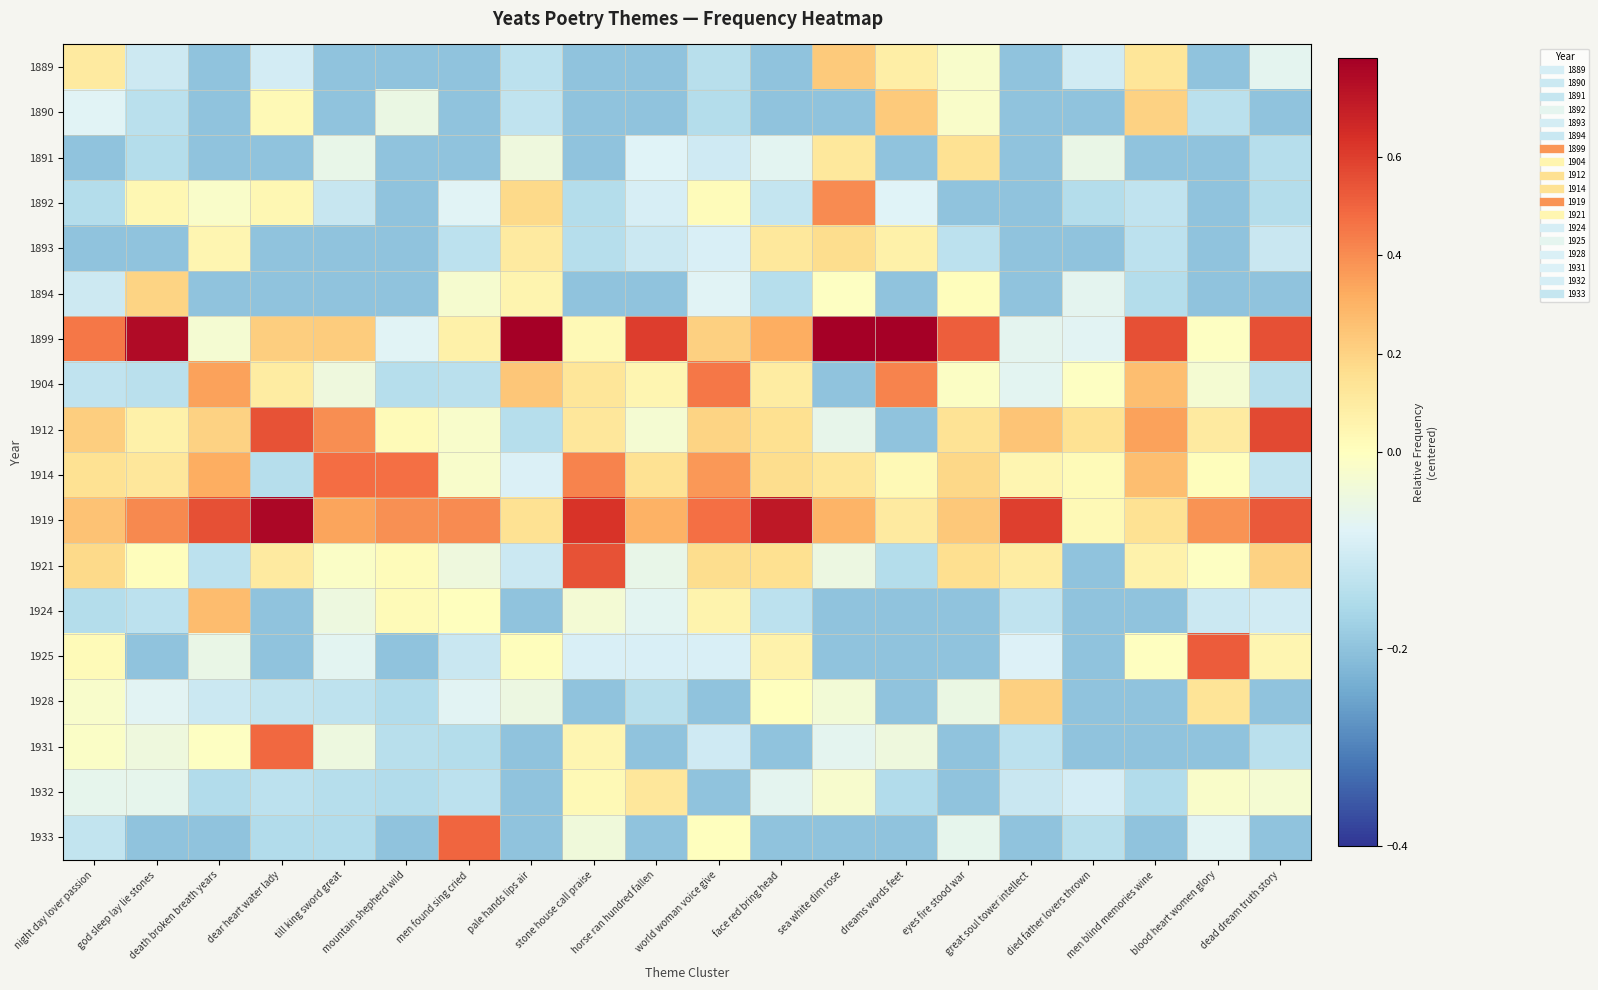

List the series in order of their peak value, lowest first.

1932, 1891, 1893, 1894, 1928, 1890, 1889, 1924, 1892, 1904, 1914, 1931, 1933, 1925, 1921, 1912, 1919, 1899